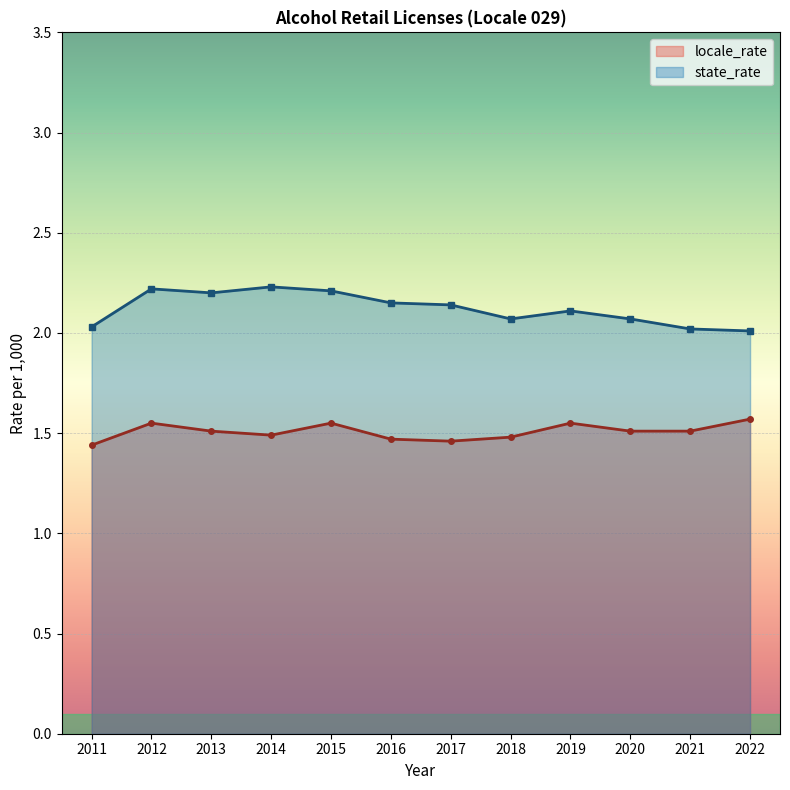

What value does the locale_rate series have at 2012?

1.6